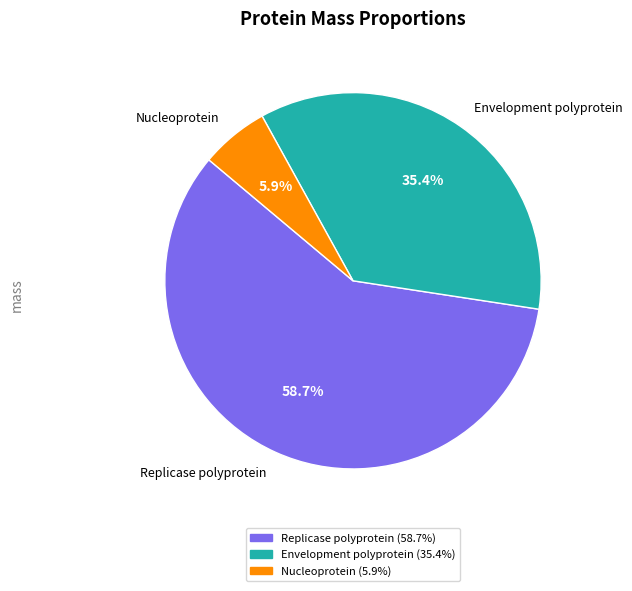

Is the sum of Replicase polyprotein and Nucleoprotein greater than half?

Yes